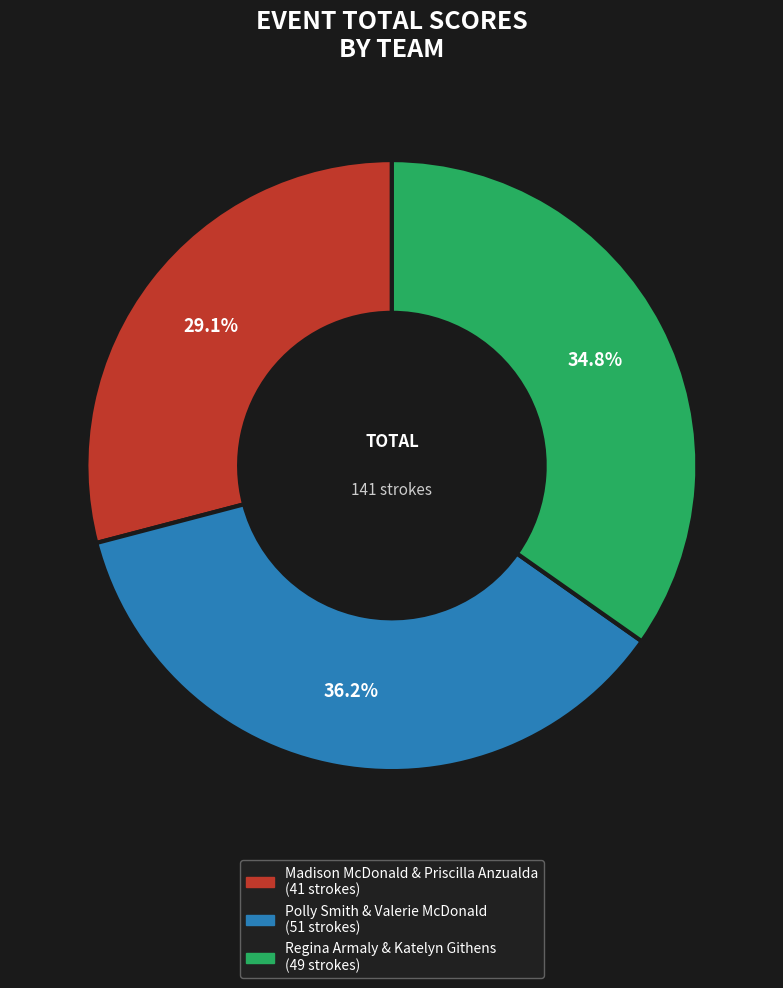

Combined, what portion of the pie is Polly Smith & Valerie McDonald and Madison McDonald & Priscilla Anzualda?

65.2%